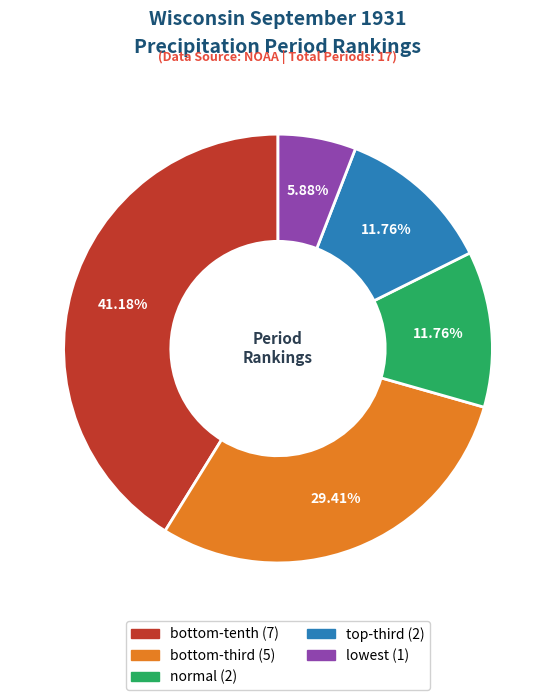

Which slice is the largest?

bottom-tenth